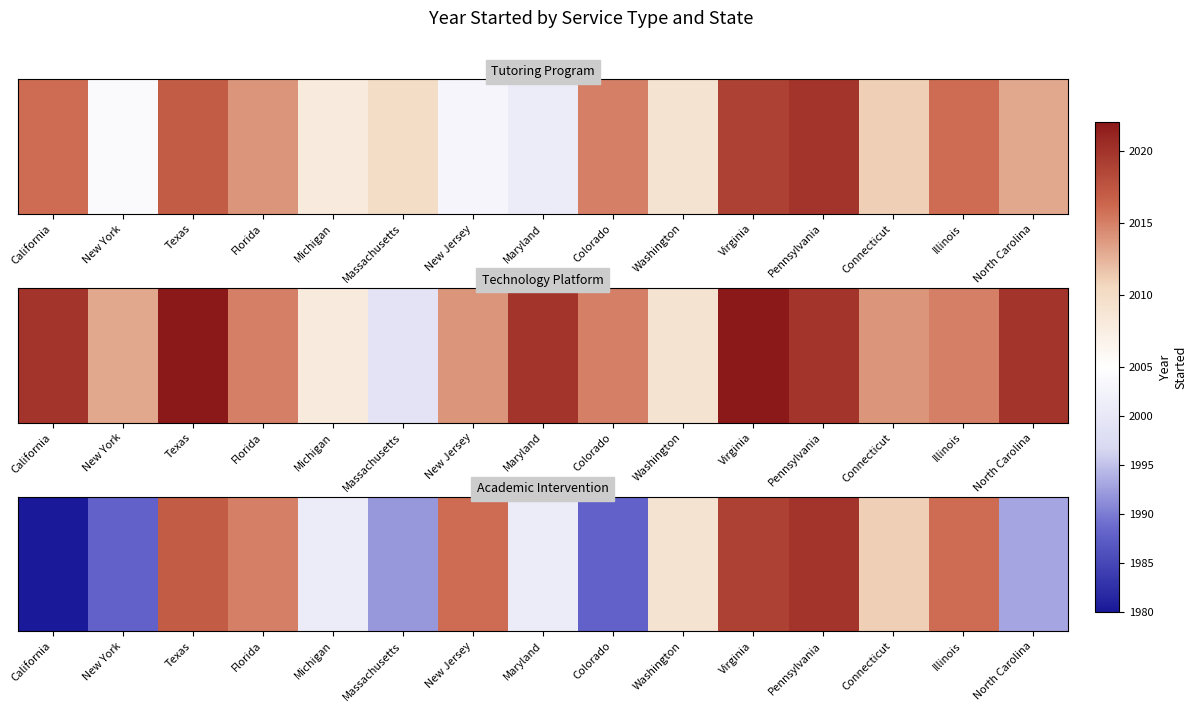

What is the average value?

2004